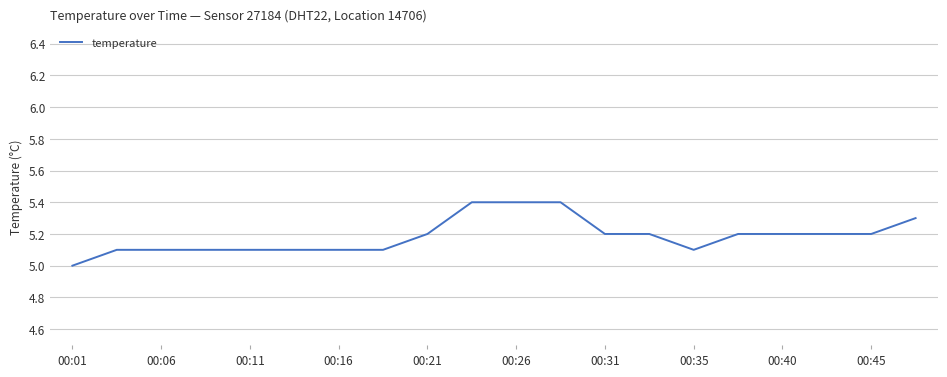

What is the difference between the maximum and minimum values?

0.4